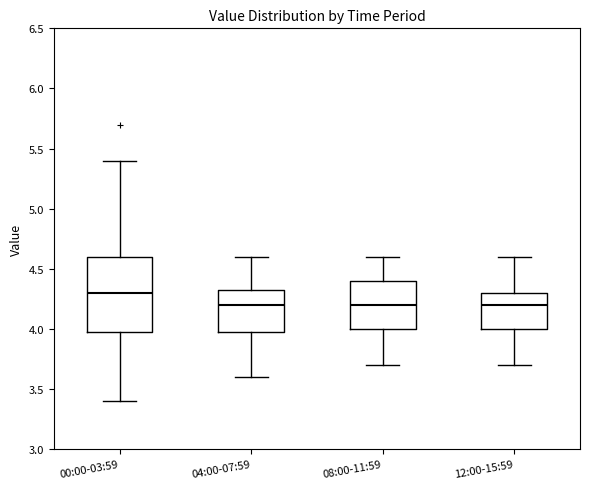

Reading left to right, read every box against the y-axis: the position of its median line, the range the box covers, and the ends of its whiskers. The values are not printed on the chart, so give them approximately, as read against the axis.

00:00-03:59: median 4.30, box 4.00 to 4.60, whiskers 3.40 to 5.40
04:00-07:59: median 4.20, box 4.00 to 4.35, whiskers 3.60 to 4.60
08:00-11:59: median 4.20, box 4.00 to 4.40, whiskers 3.70 to 4.60
12:00-15:59: median 4.20, box 4.00 to 4.30, whiskers 3.70 to 4.60